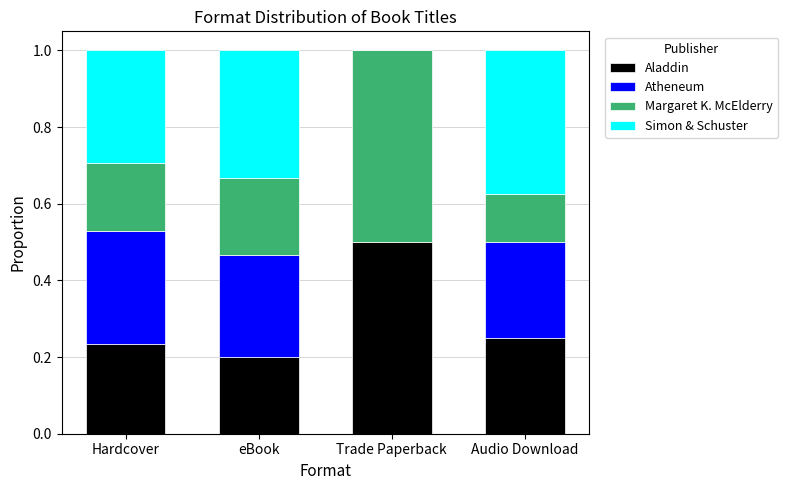

Which category has the highest value in the Aladdin series?

Trade Paperback